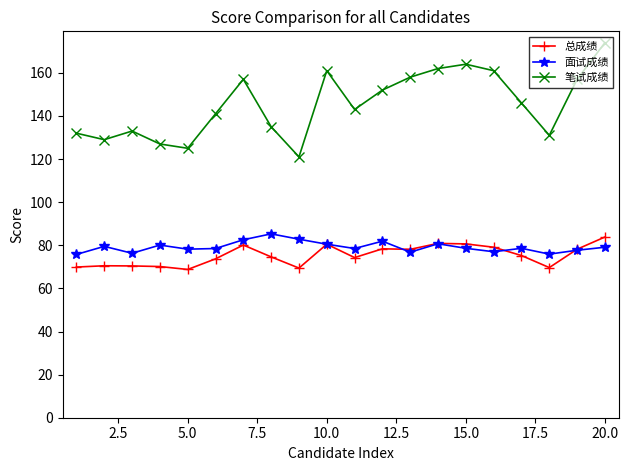

True or false: 总成绩 has more than 2 interior local peaks.

True